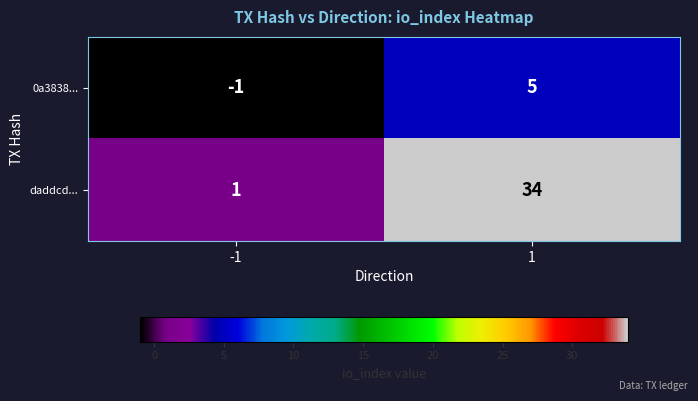

What is the difference between the daddcd... values at -1 and 1?

33